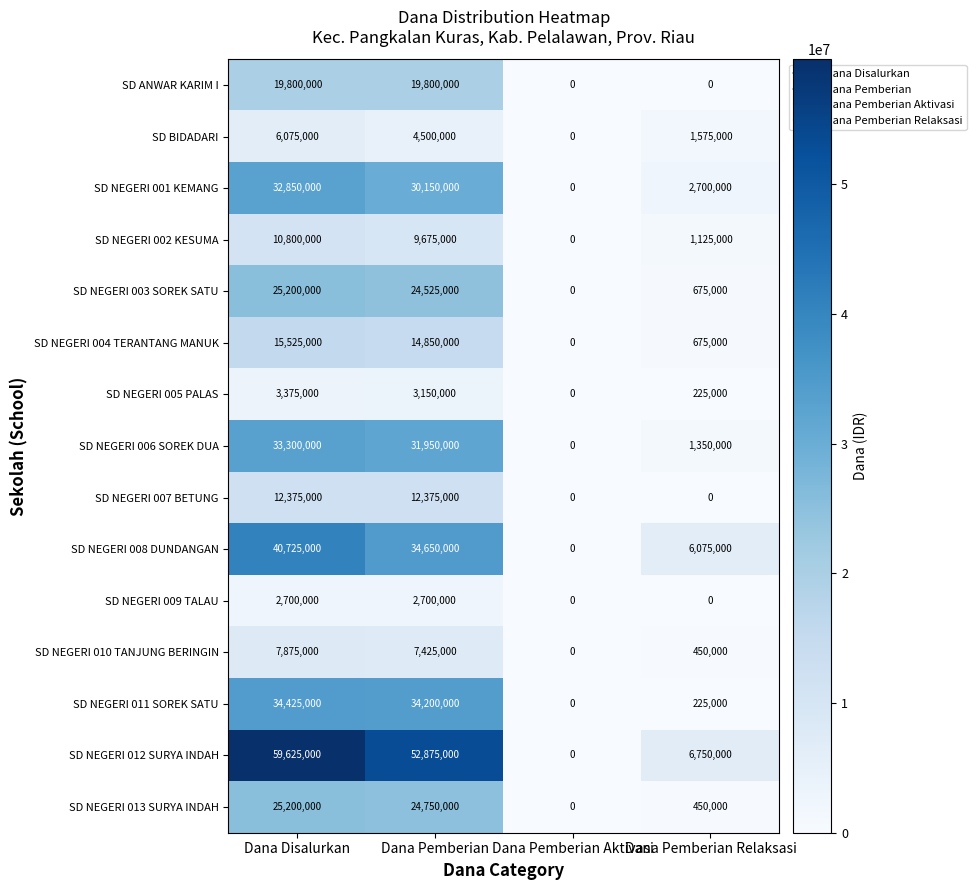

True or false: SD NEGERI 013 SURYA INDAH has a value of 0 at Dana Pemberian Aktivasi.

True